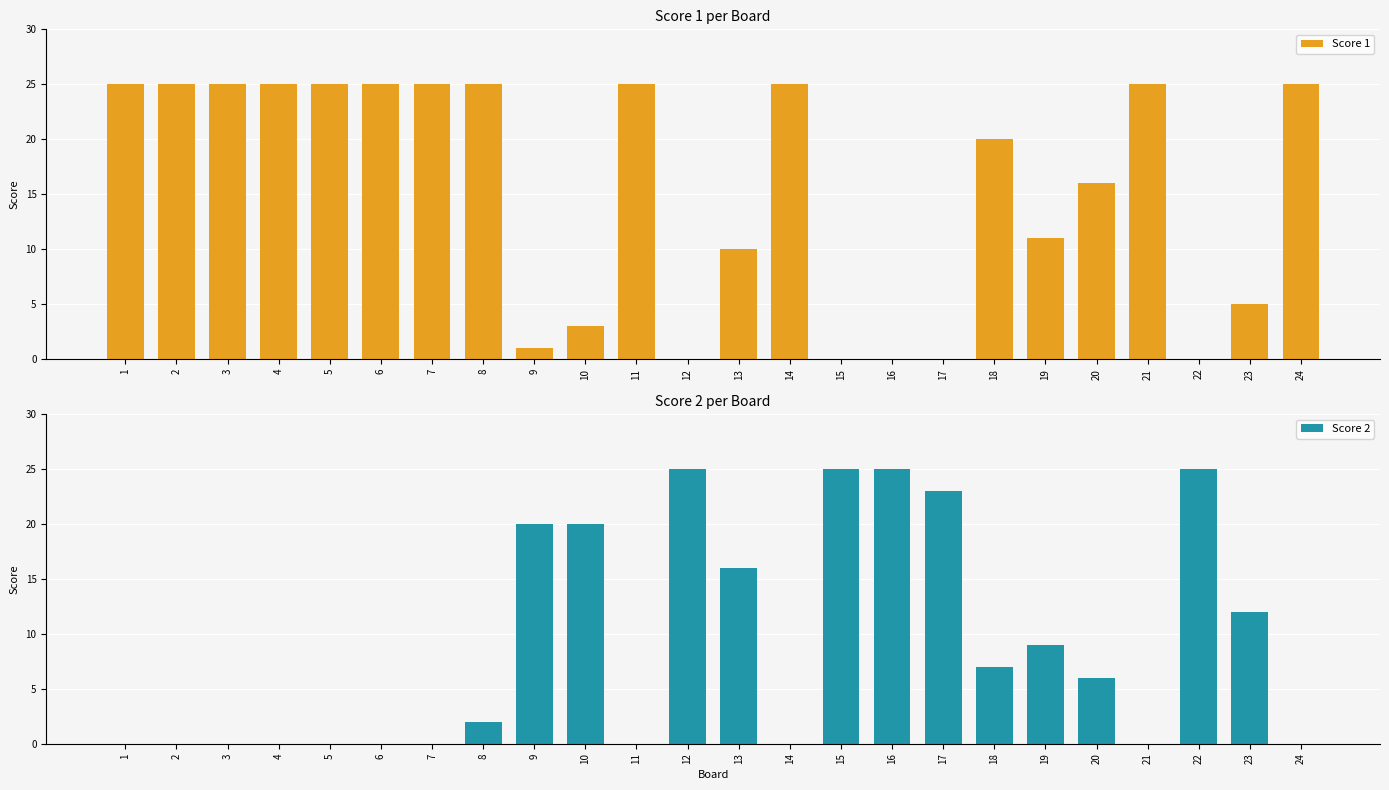

The Score 1 series shows 2 at 9. True or false?

False